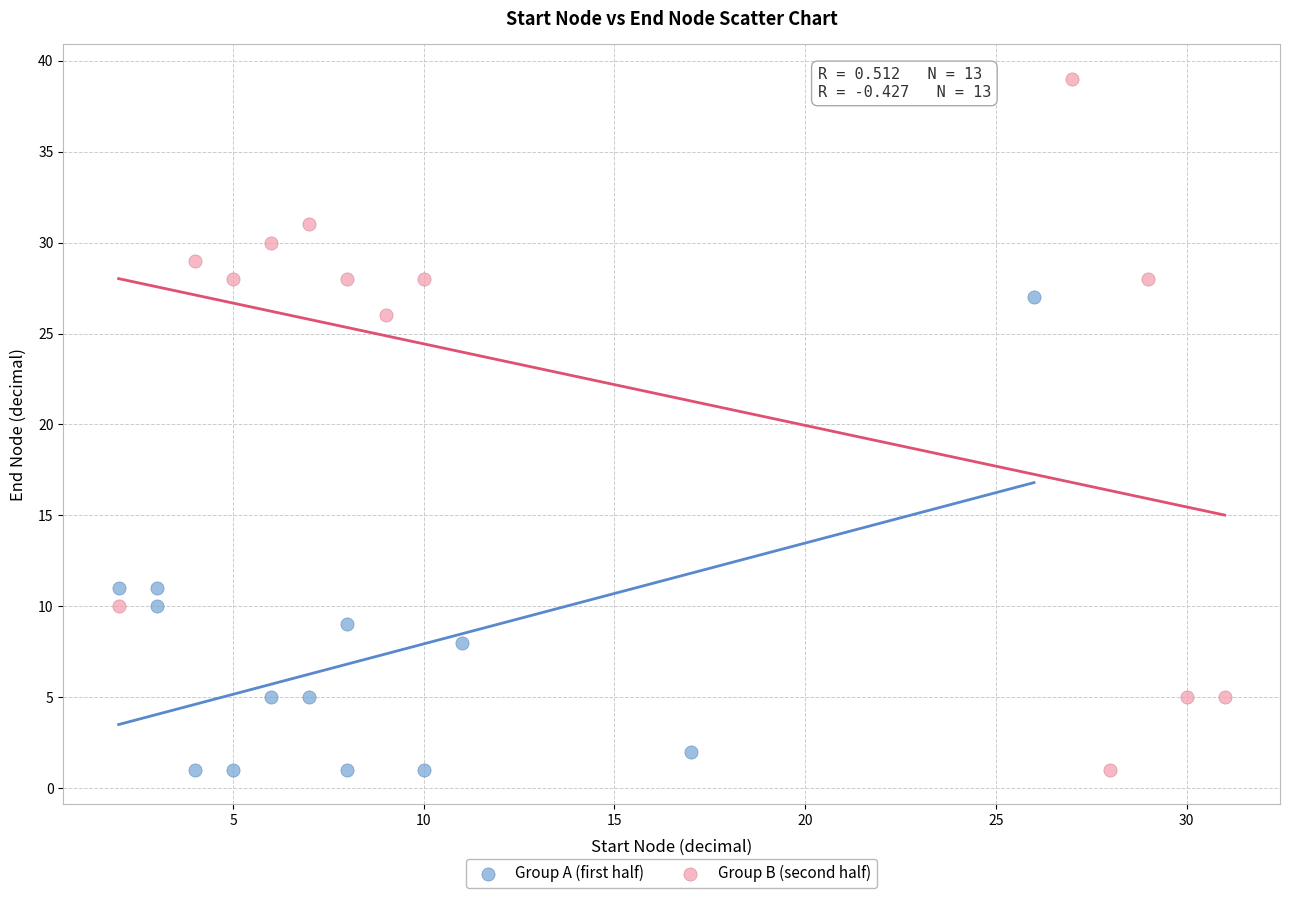

Which series has the largest Y range (max minus min)?

Group B (second half)